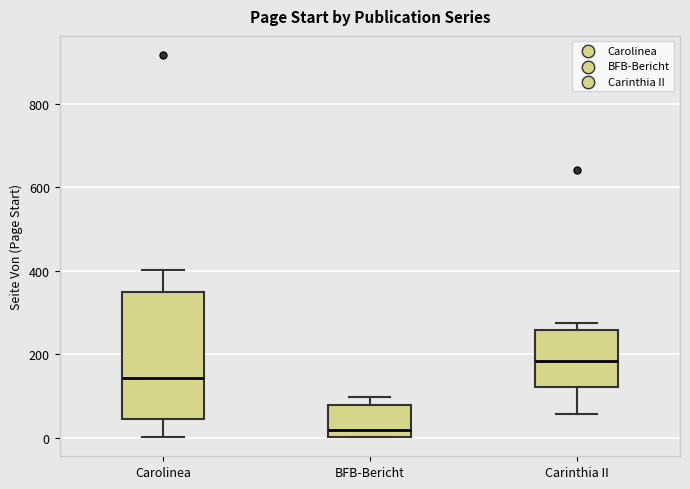

Where does the upper whisker of the box for Carolinea end on the y-axis? The values are not printed on the chart, so give them approximately, as read against the axis.

400